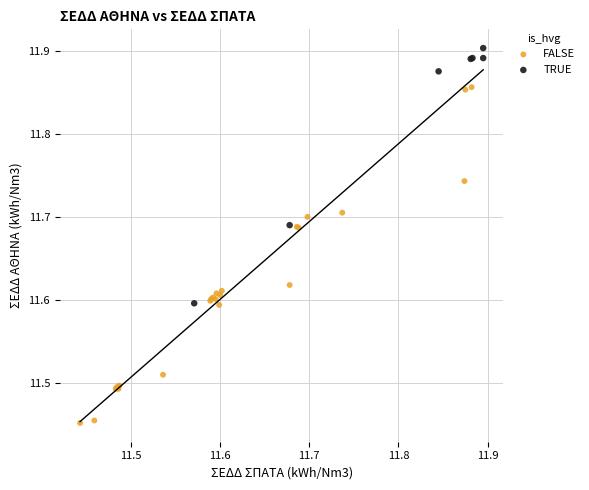

Which series contains the highest Y value?

TRUE